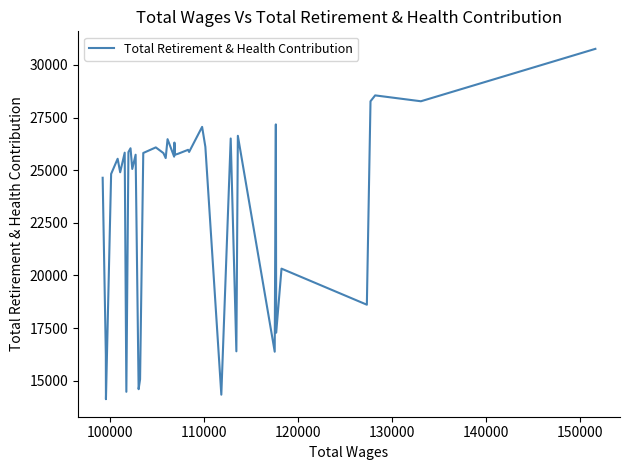

What is the greatest value displayed?

30766